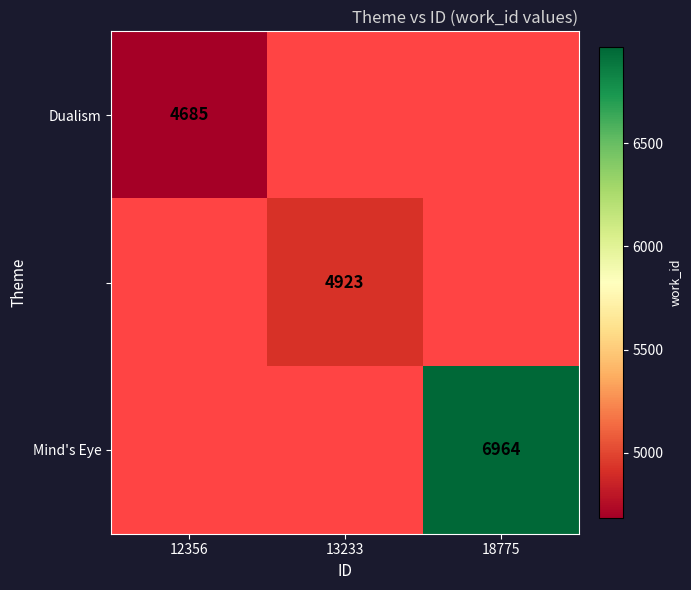

True or false: Dualism has a value of 7076 at 12356.

False